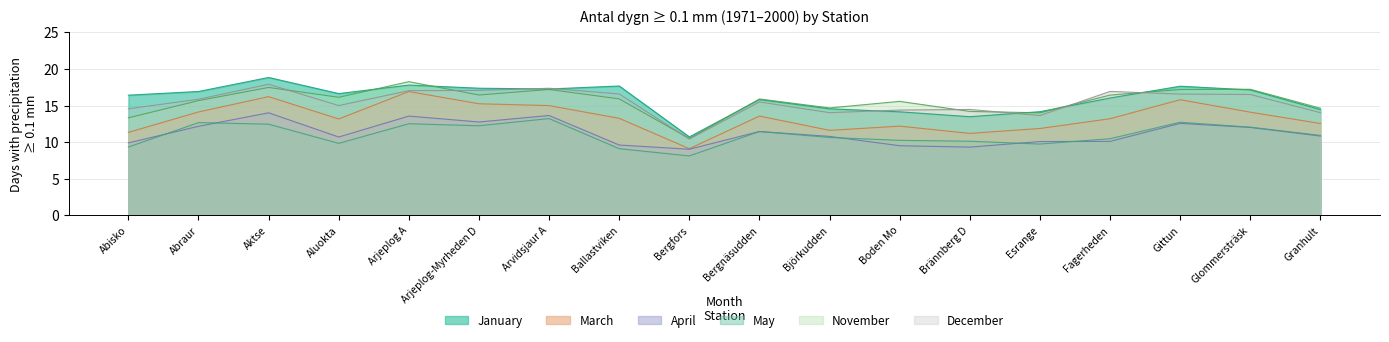

True or false: mar has a value of 24.3 at Glommersträsk.

False